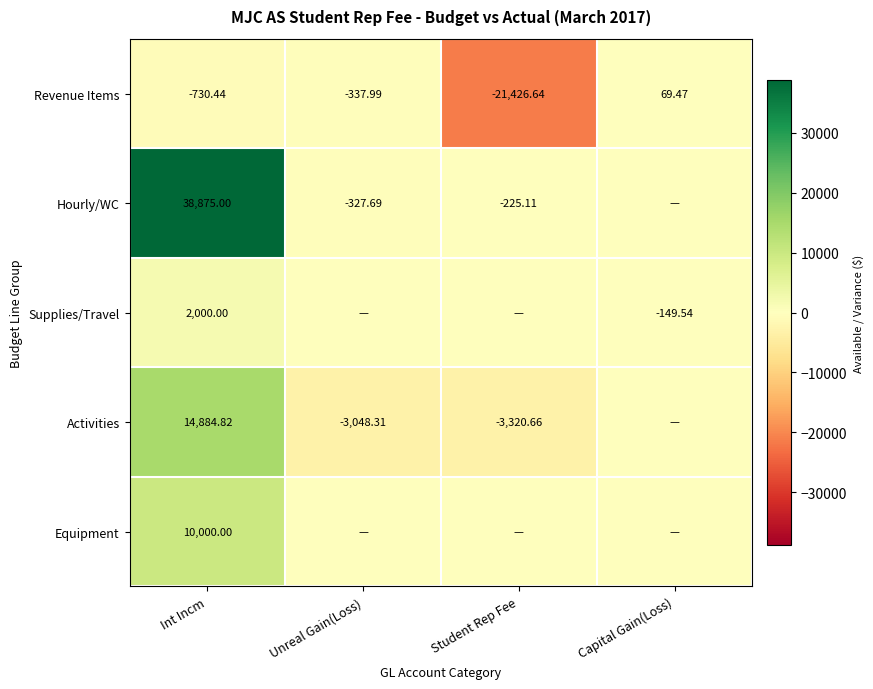

Is the value of Supplies/Travel at Capital Gain(Loss) greater than the value of Hourly/WC at Unreal Gain(Loss)?

Yes